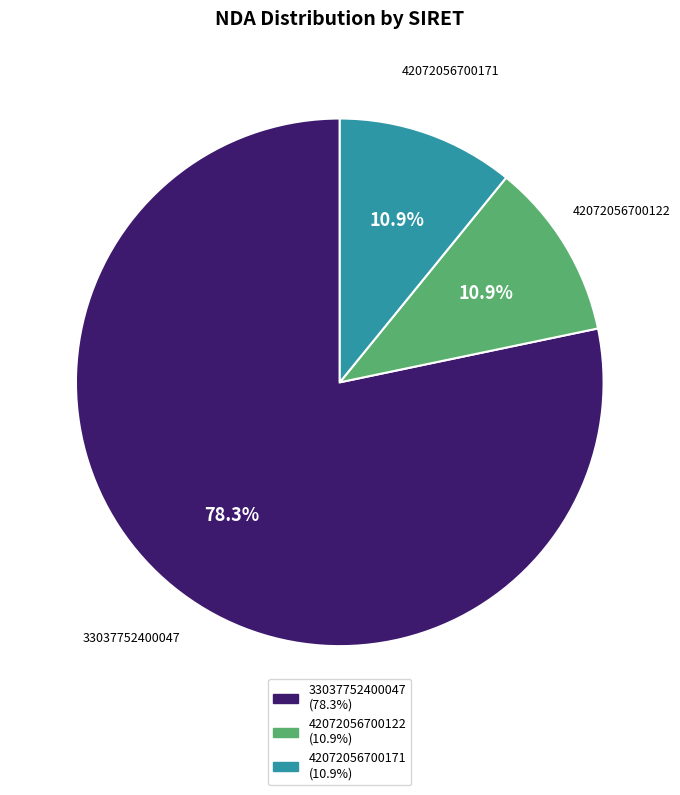

Which category has the biggest portion of the pie?

33037752400047